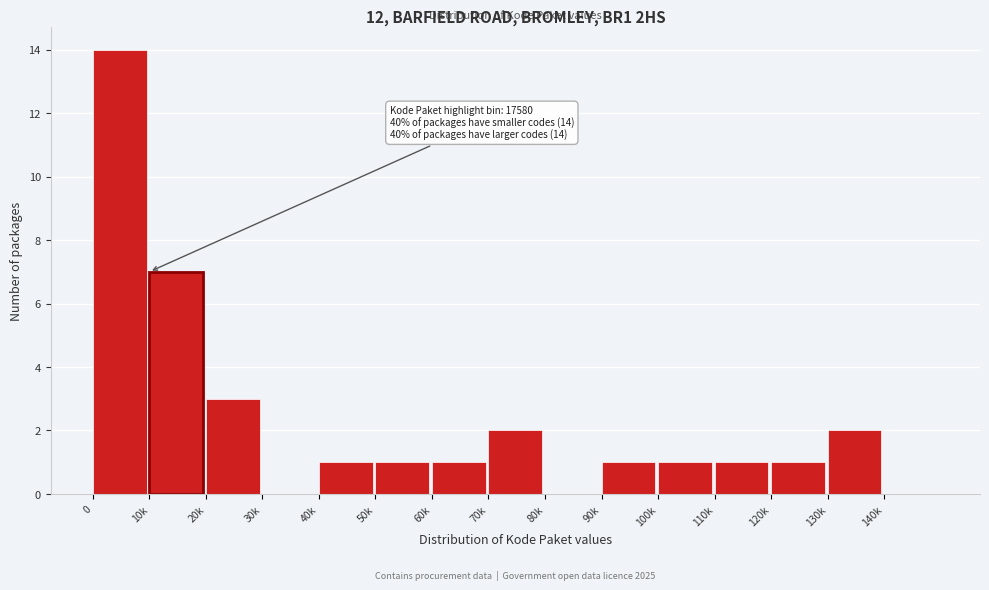

Reading left to right, what are all the values shown in this chart?

0=14	10k=7	20k=3	30k=0	40k=1	50k=1	60k=1	70k=2	80k=0	90k=1	100k=1	110k=1	120k=1	130k=2	140k=0